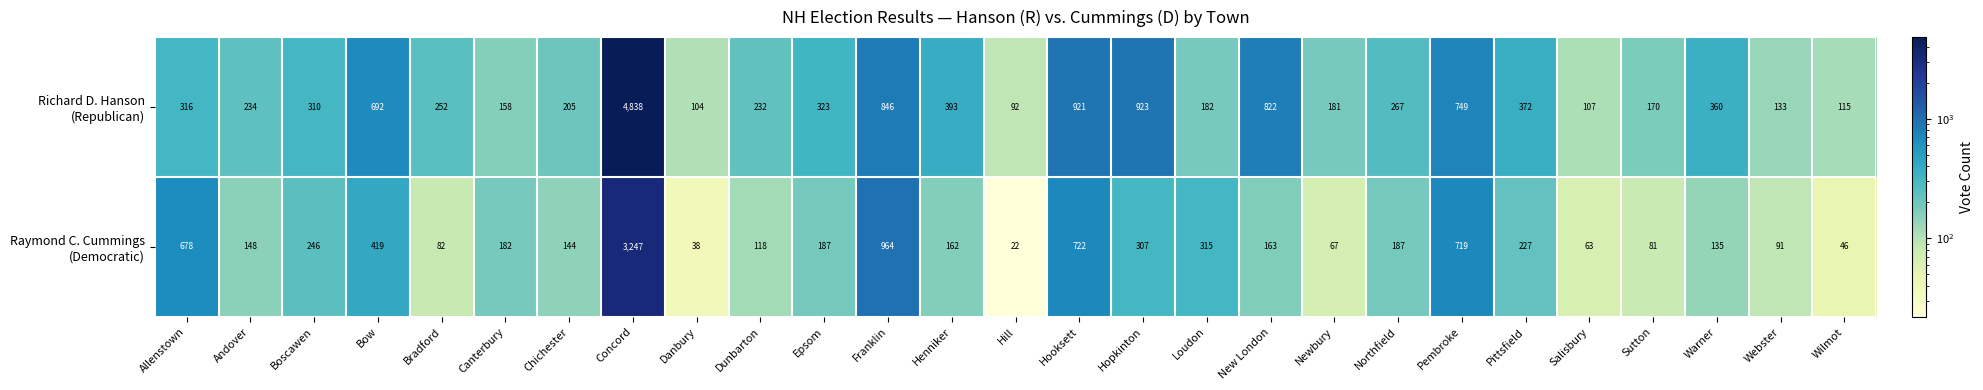

What is the spread (max minus min) of values at Sutton?

89